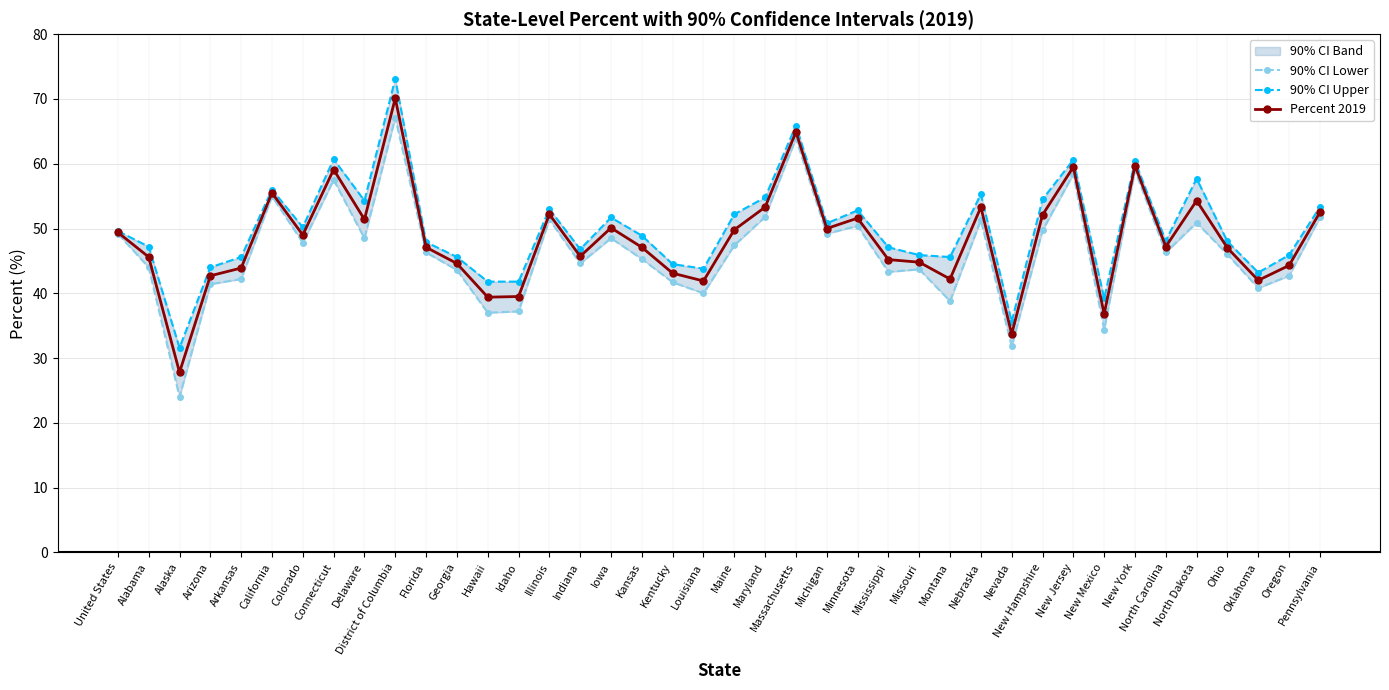

What position from the left is Montana?

28